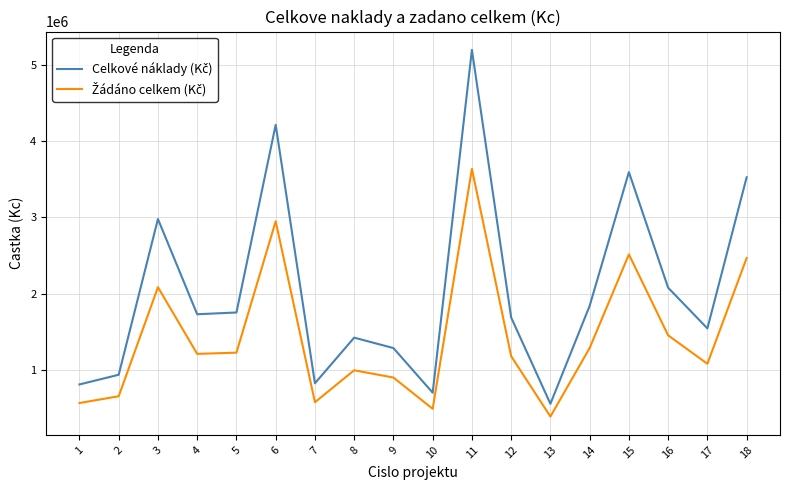

At which category is the sum across all series the highest?

11